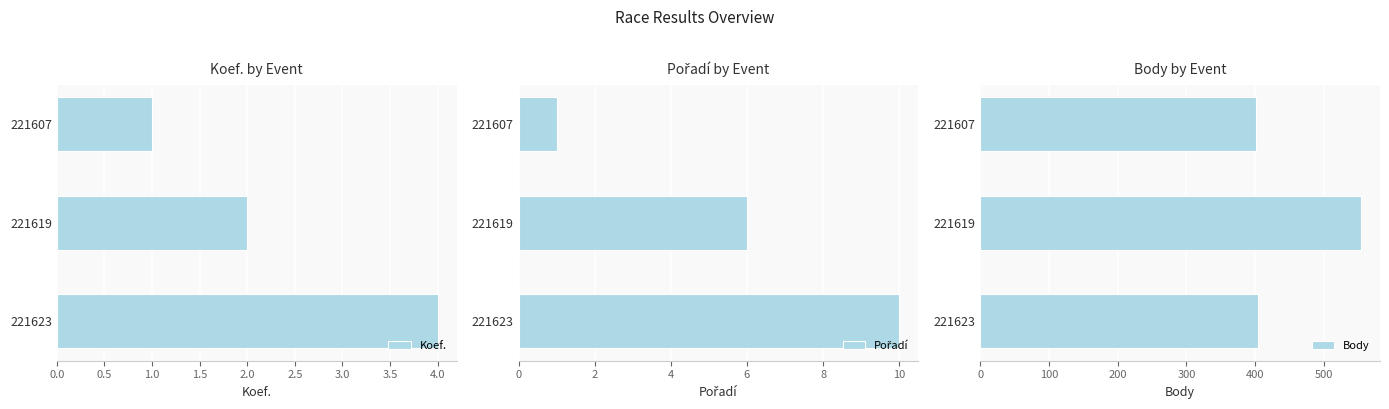

What is the sum of all Body values?

1360